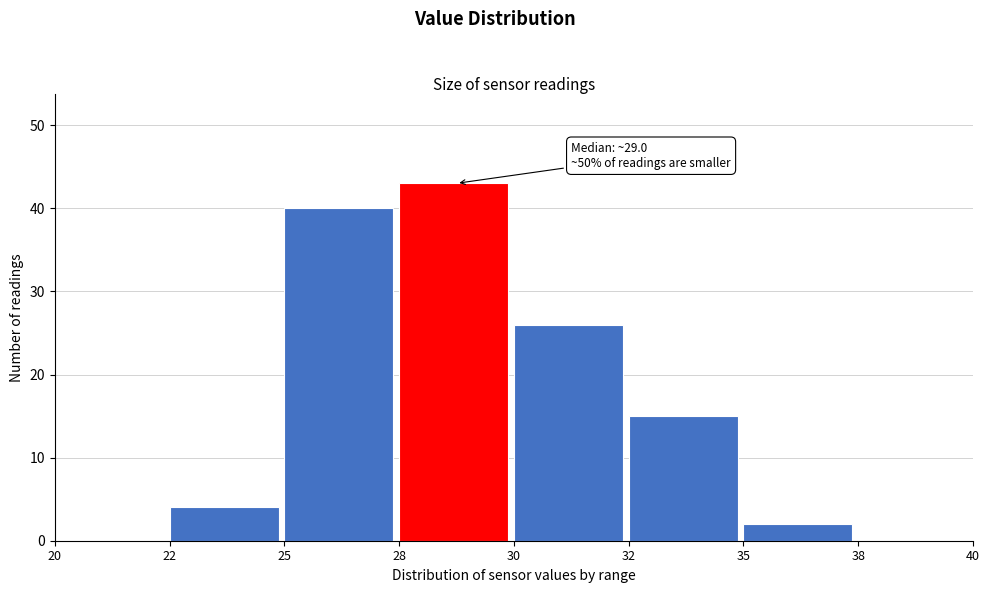

Reading left to right, what are all the values shown in this chart?

20=0	22=4	25=40	28=43	30=26	32=15	35=2	38=0